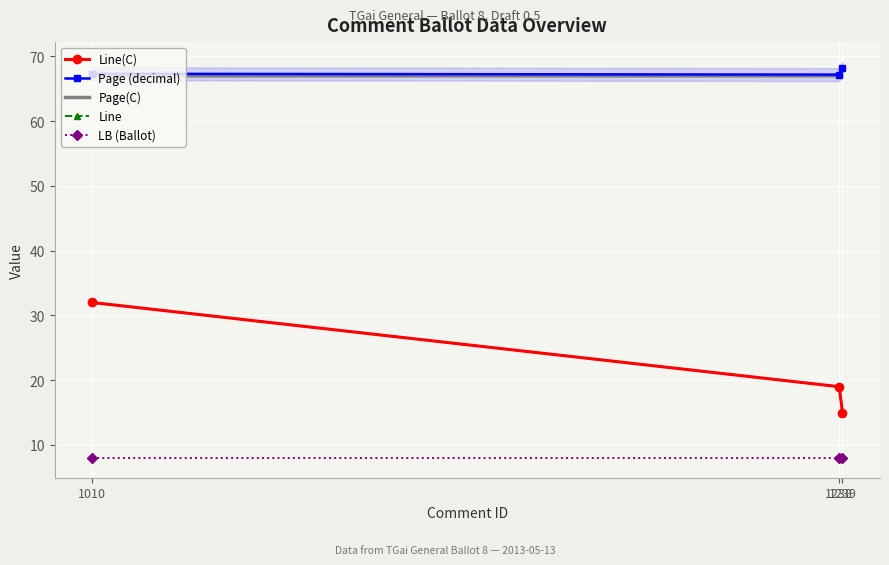

How many lines are shown in the chart?

5